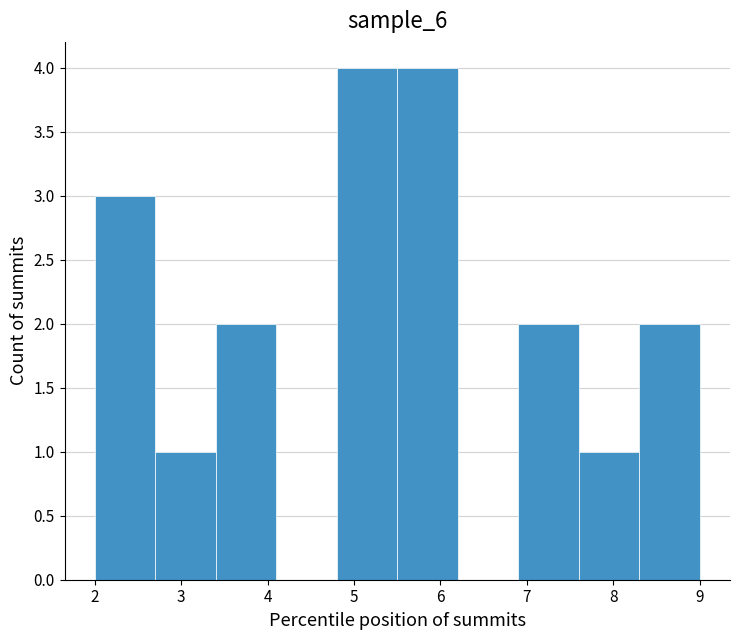

Reading left to right, list every bar in this chart as the range it spans on the x-axis followed by its height. The values are not printed on the chart, so give them approximately, as read against the axis.

2.0 to 2.7: 3
2.7 to 3.4: 1
3.4 to 4.1: 2
4.1 to 4.8: 0
4.8 to 5.5: 4
5.5 to 6.2: 4
6.2 to 6.9: 0
6.9 to 7.6: 2
7.6 to 8.3: 1
8.3 to 9.0: 2